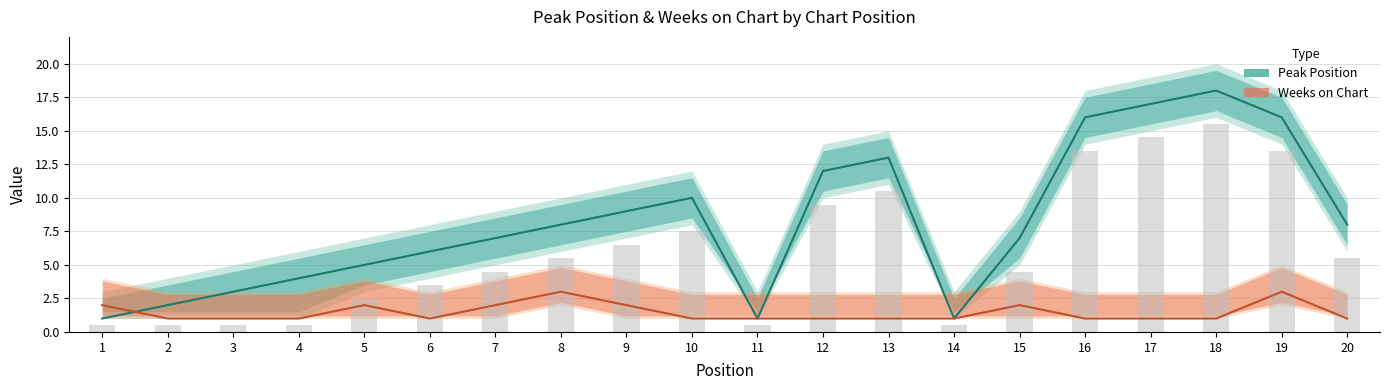

How many data points does each series have?

20